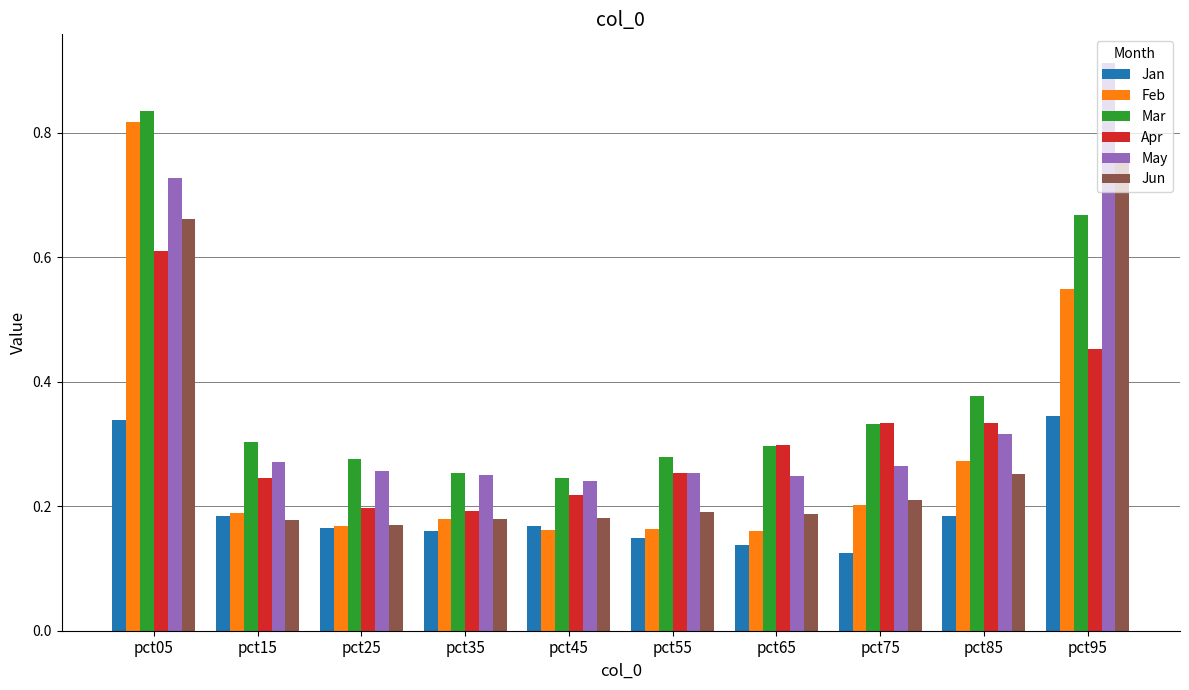

What is the total value across all series at pct15?

1.4